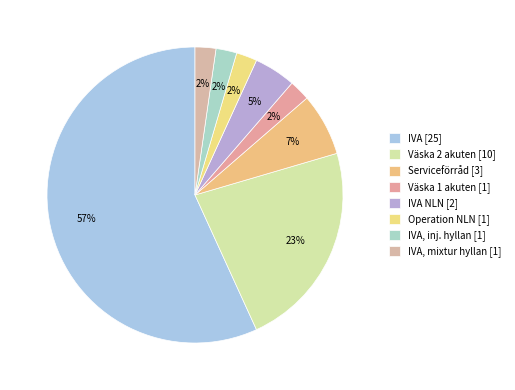

How many segments does this pie chart have?

8